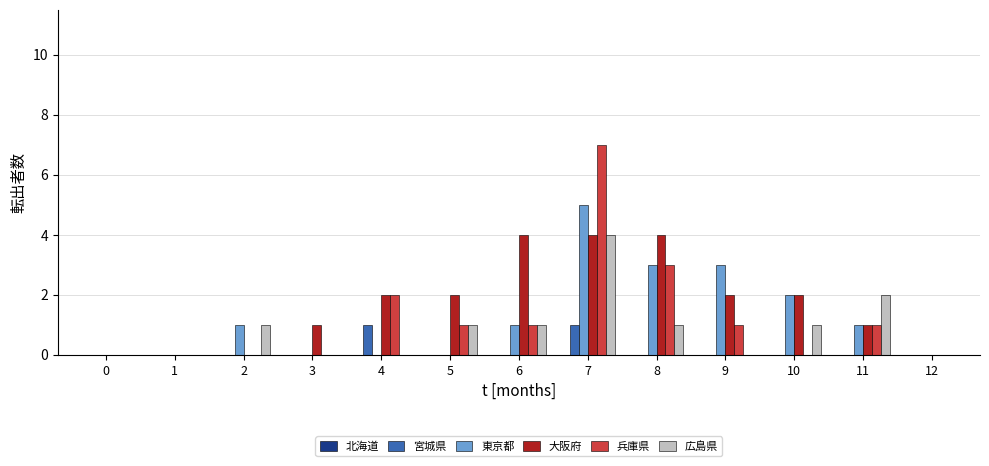

Are the bars horizontal?

No